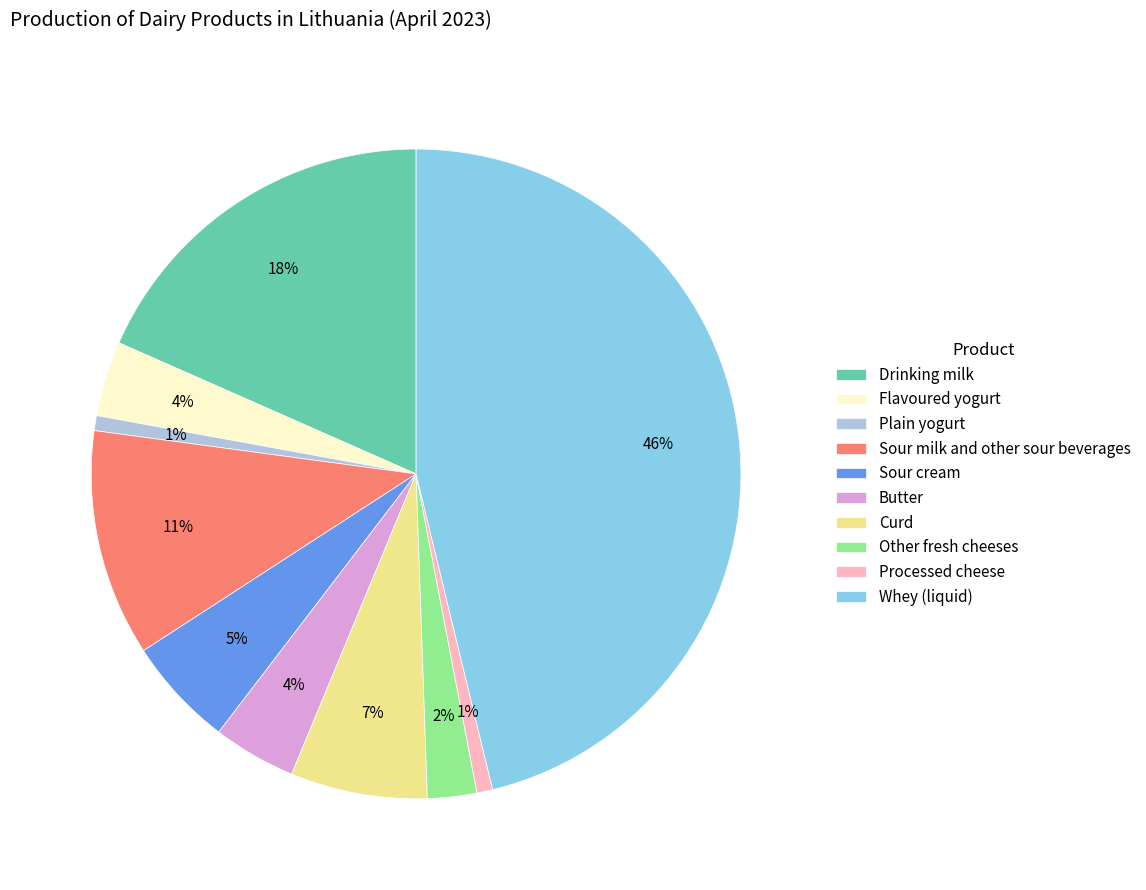

How many segments does this pie chart have?

10